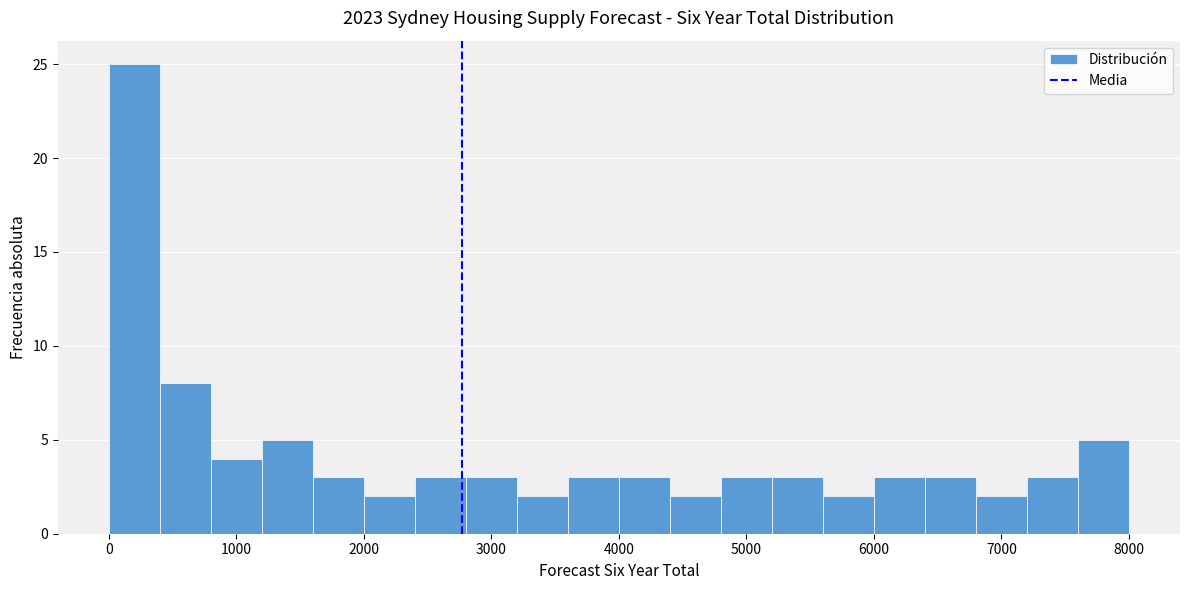

Which range on the x-axis has the tallest bar?

0 to 400